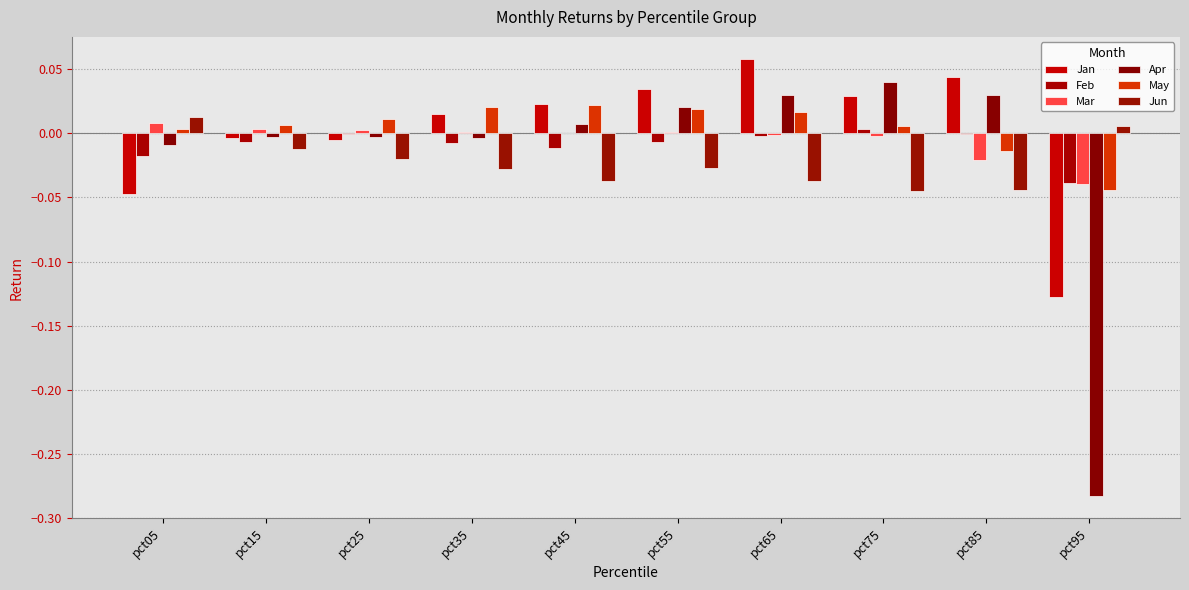

Are the bars grouped side by side (vs. stacked)?

Yes